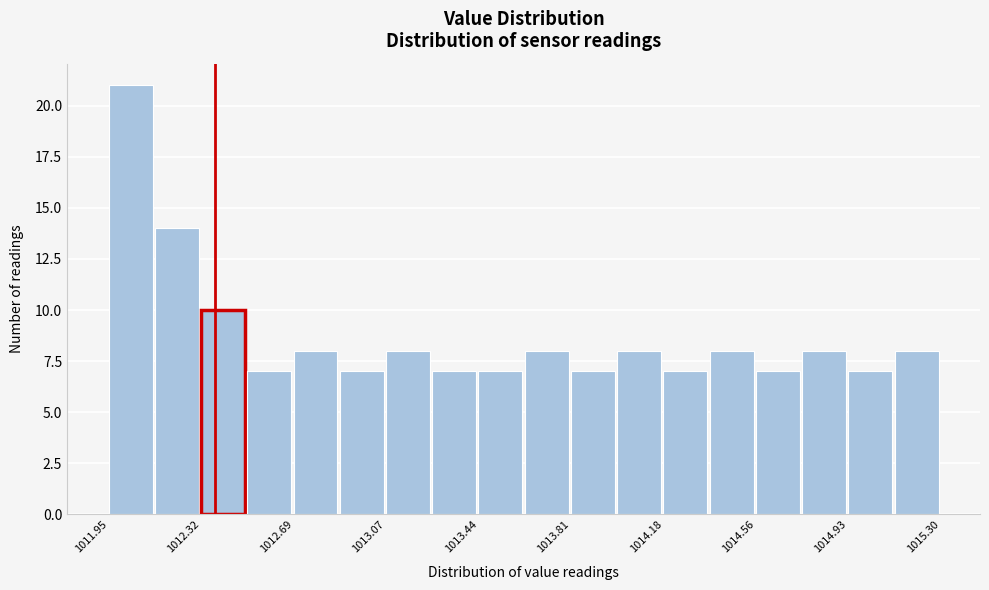

Read against the x-axis, roughly where is the centre of the tallest bar?

1012.05